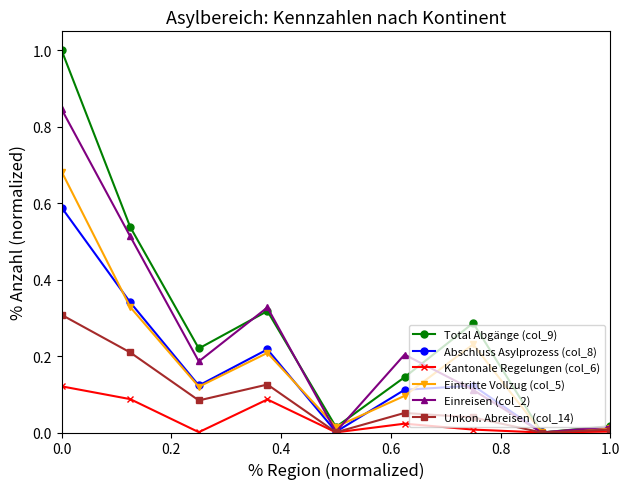

What is the greatest value displayed?

1.0